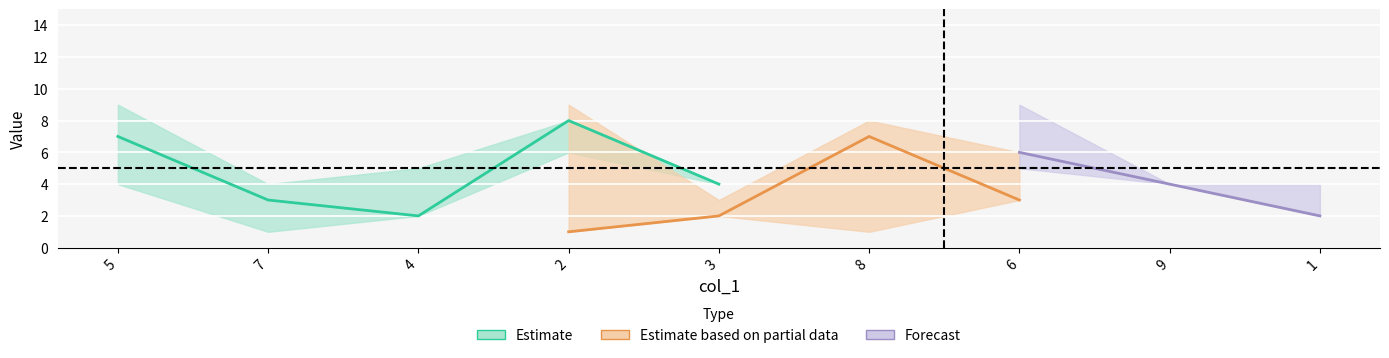

What is the label of the 5th point from the right?

3